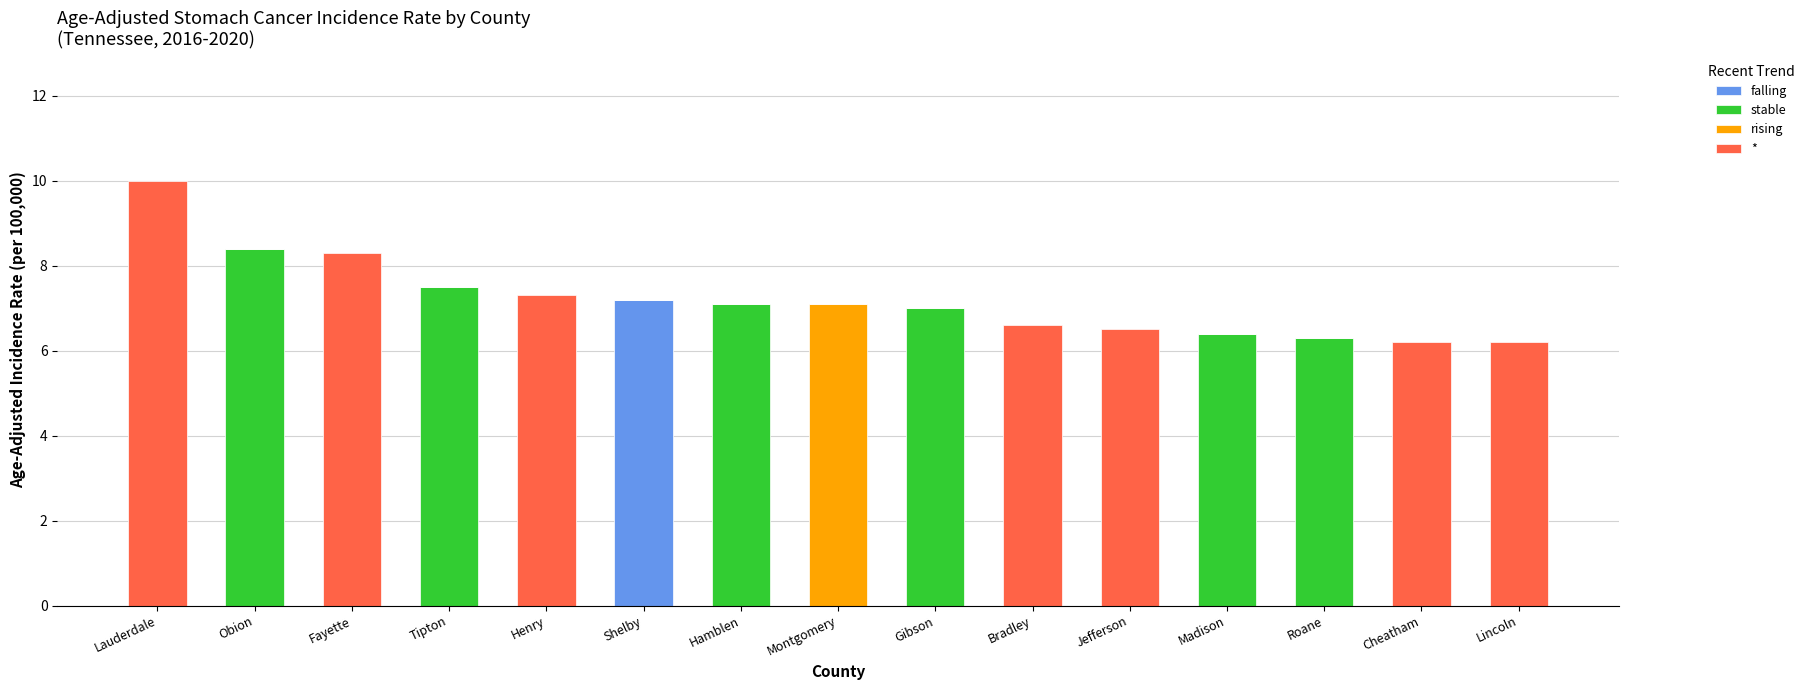

Are the bars grouped side by side (vs. stacked)?

No